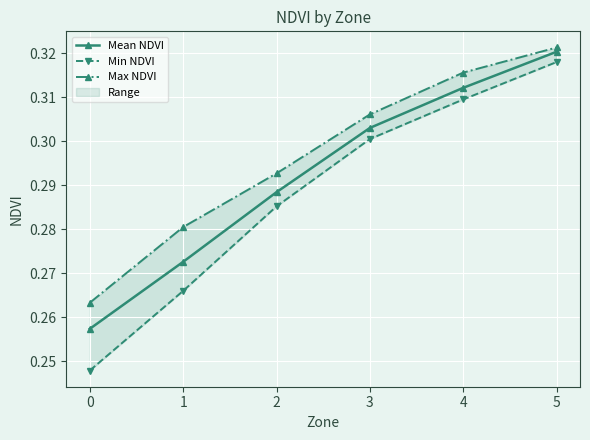

What value does the Max NDVI series have at 4?

0.3